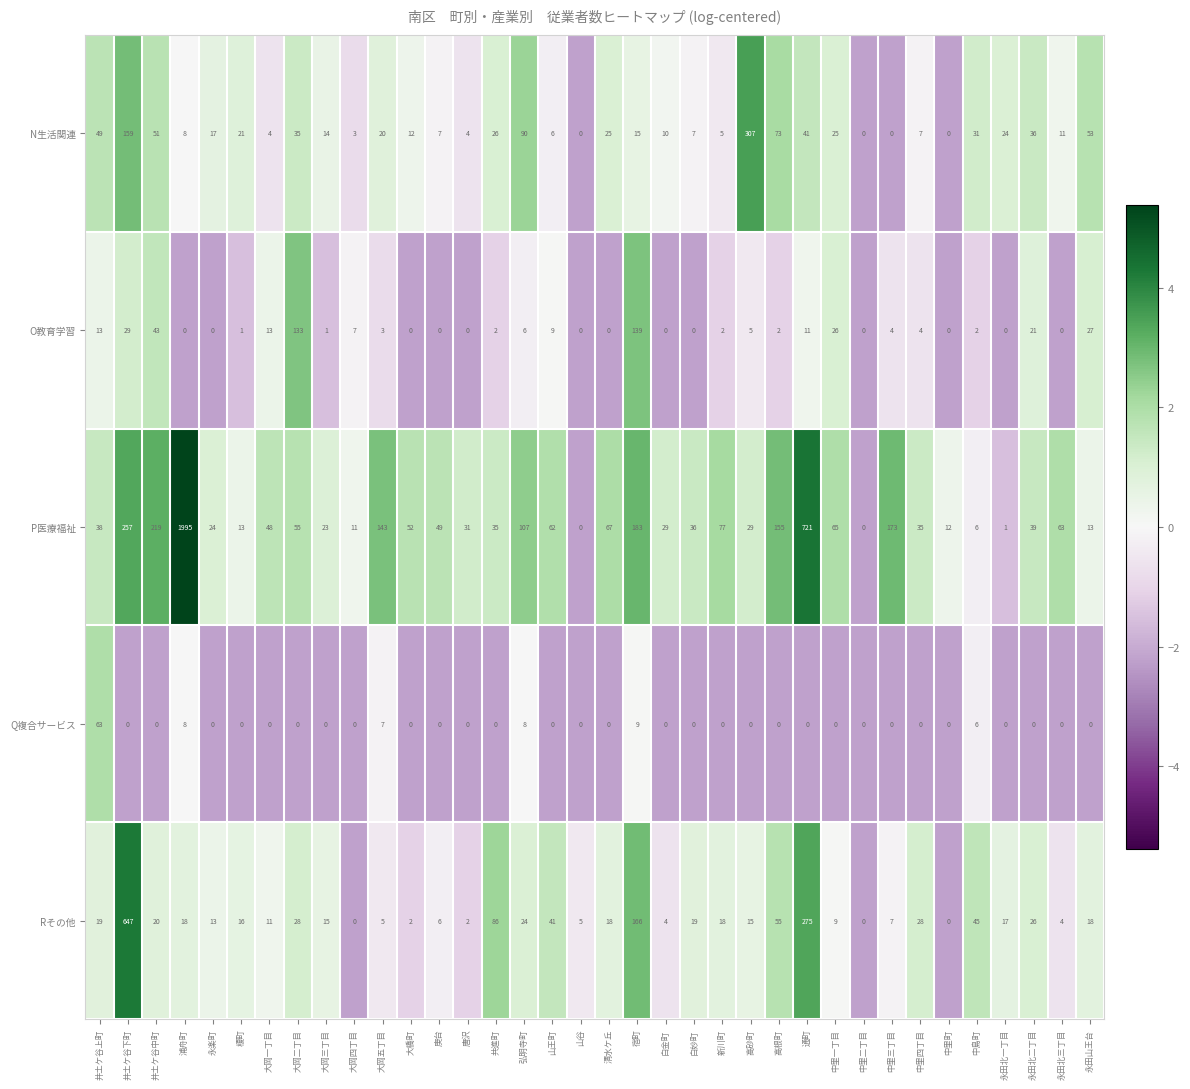

What is the minimum value shown in the chart?

0